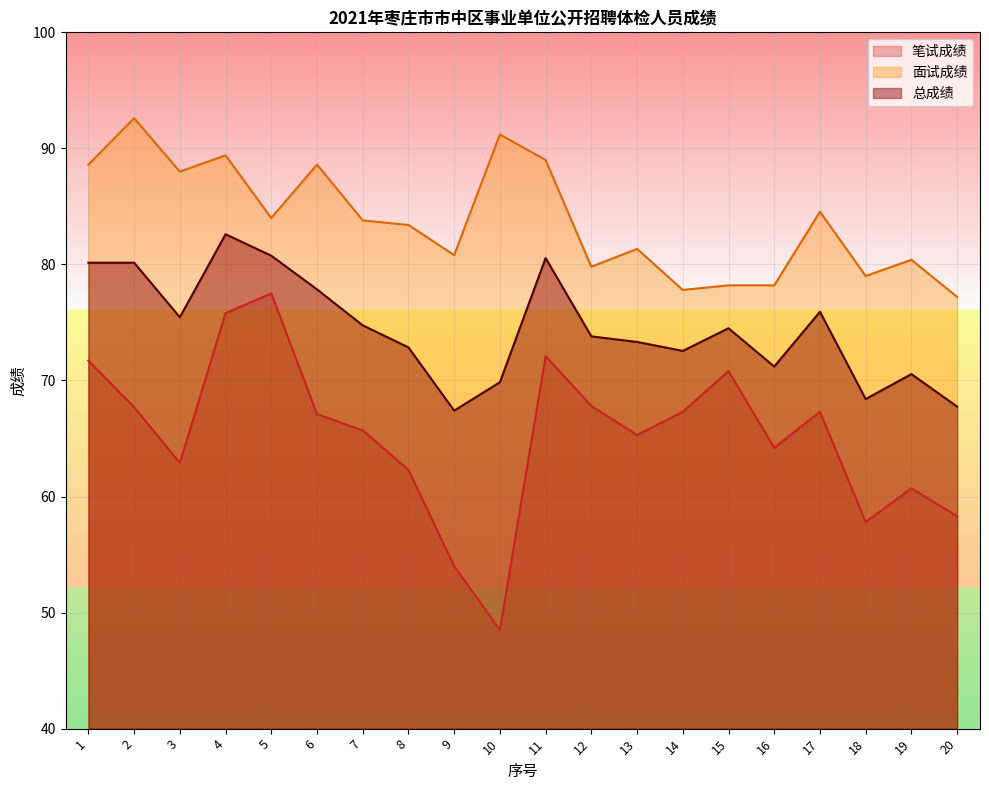

Rank the series at 3 from lowest to highest value.

笔试成绩, 总成绩, 面试成绩